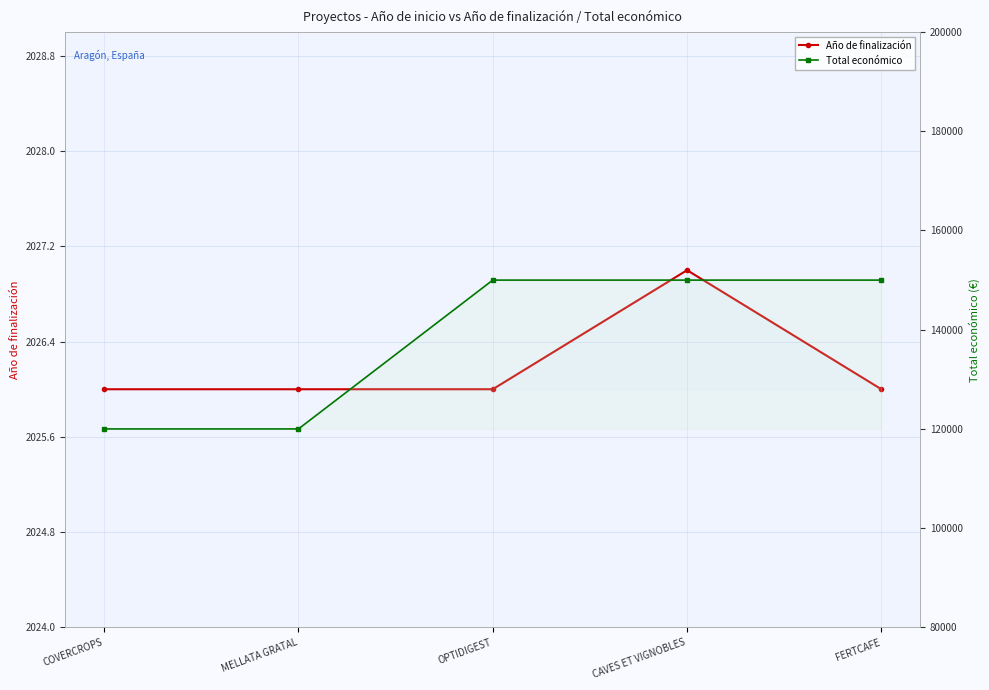

Which series has the widest spread of values?

Total económico